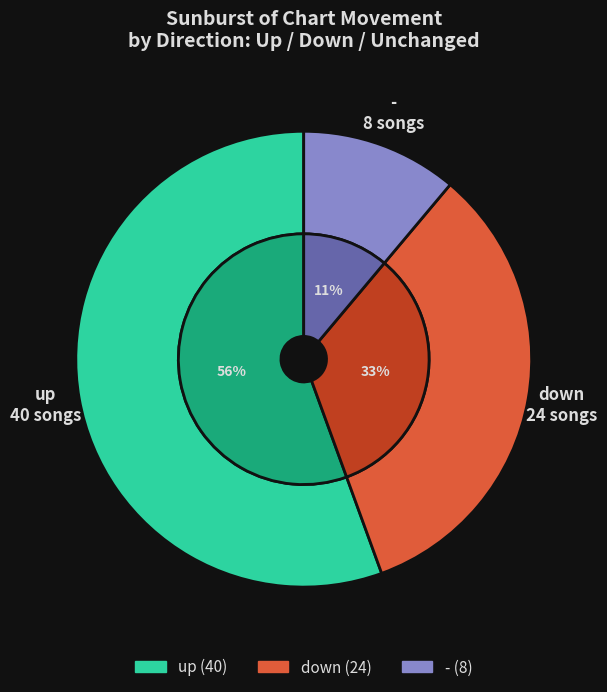

The up slice represents 56% of the pie. True or false?

True